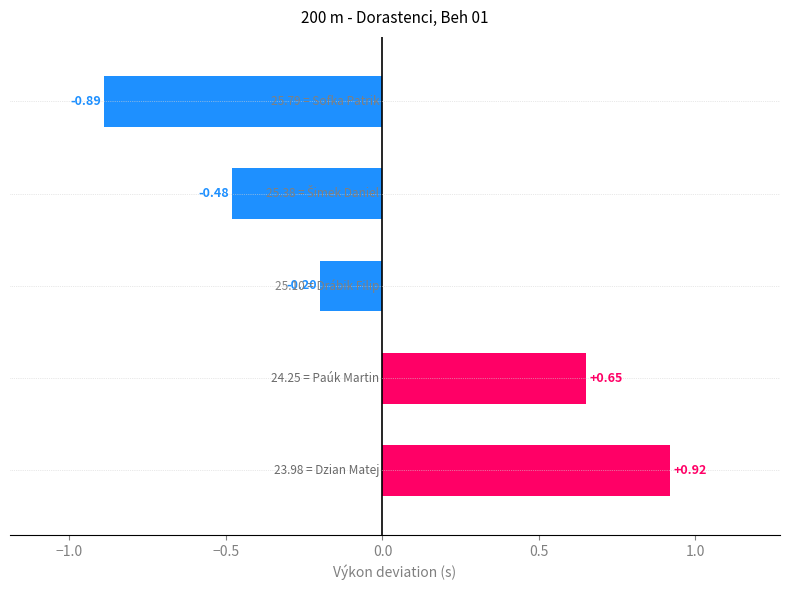

How many bars are there in total?

5